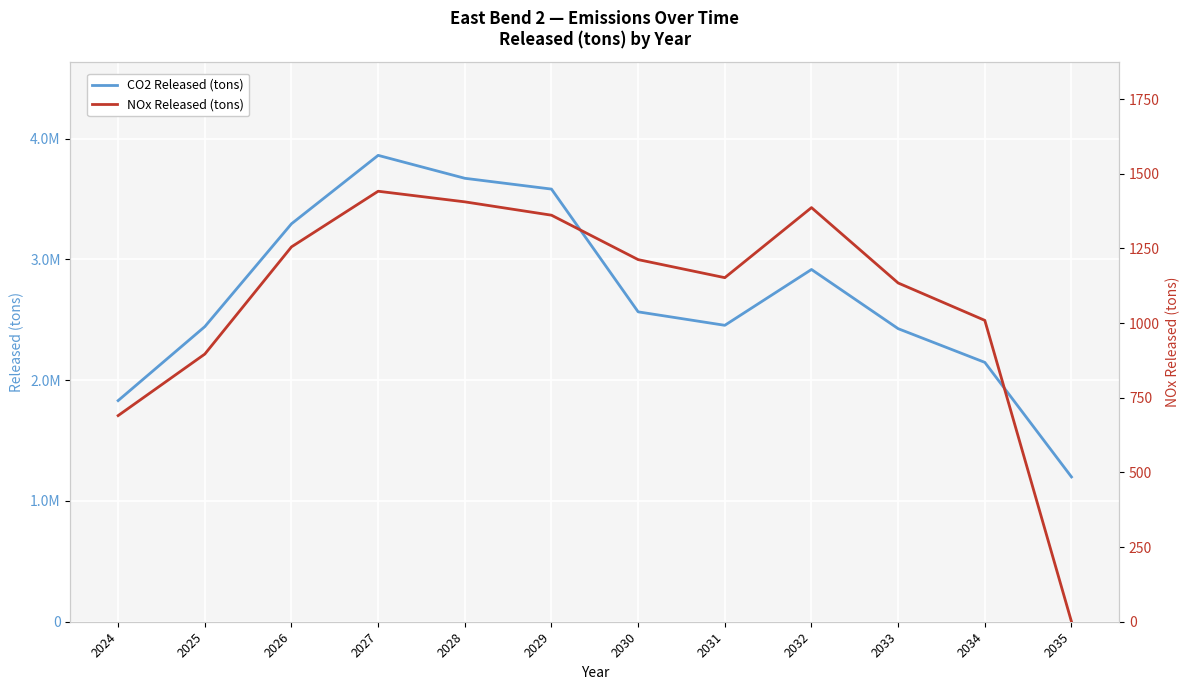

What is the sum of all CO2 Released (tons) values?

32397403.1